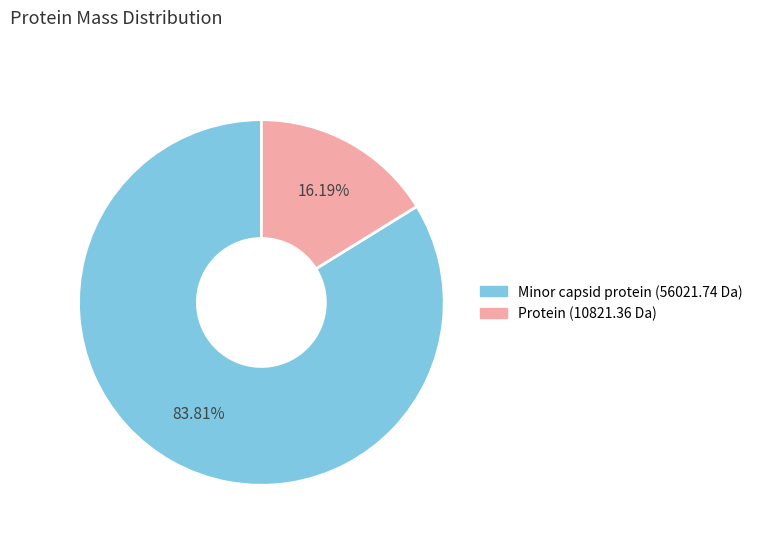

Is there a majority slice in this chart?

Yes